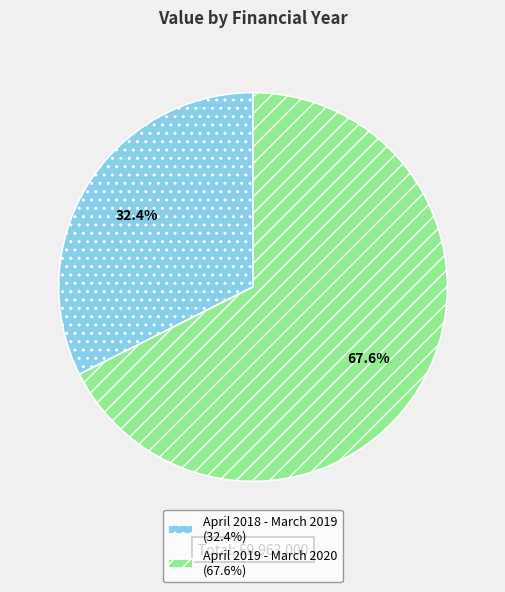

How many segments does this pie chart have?

2